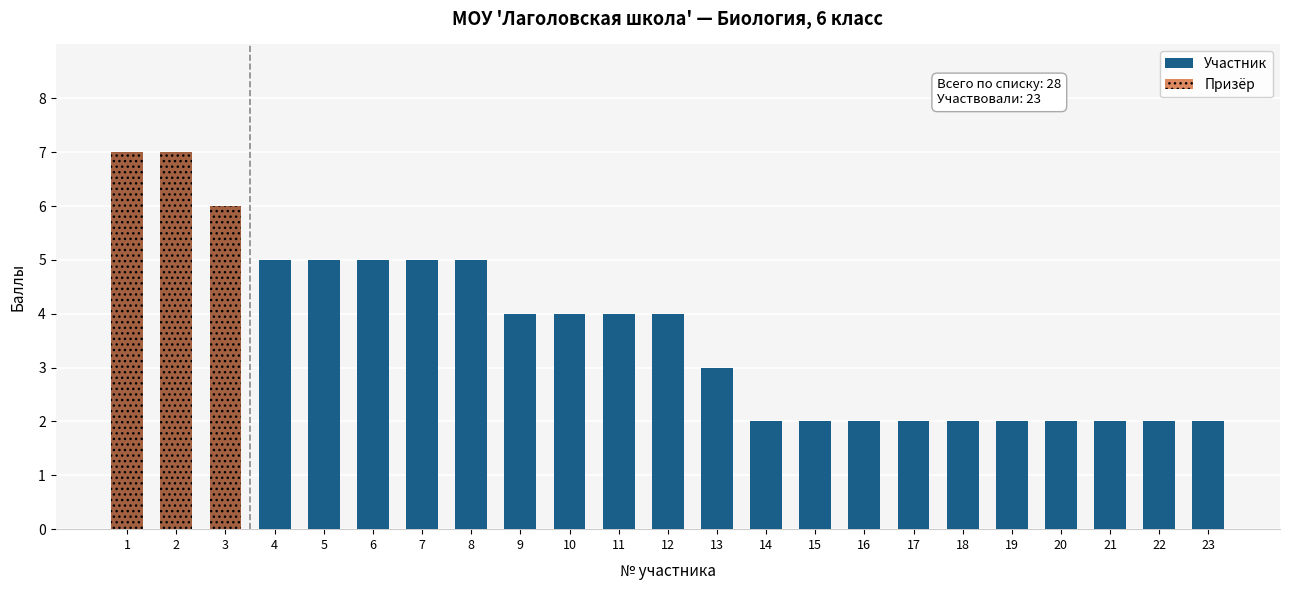

Reading left to right, extract all data points from this chart.

Участник: 1=7	2=7	3=6	4=5	5=5	6=5	7=5	8=5	9=4	10=4	11=4	12=4	13=3	14=2	15=2	16=2	17=2	18=2	19=2	20=2	21=2	22=2	23=2
Призёр: 1=7	2=7	3=6	4=0	5=0	6=0	7=0	8=0	9=0	10=0	11=0	12=0	13=0	14=0	15=0	16=0	17=0	18=0	19=0	20=0	21=0	22=0	23=0